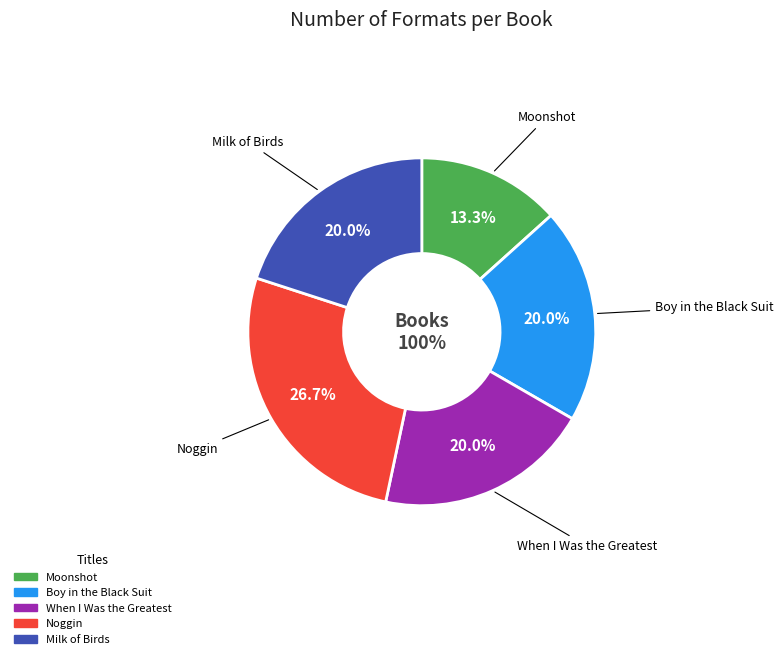

Is it true that Noggin is 16% of the pie?

False